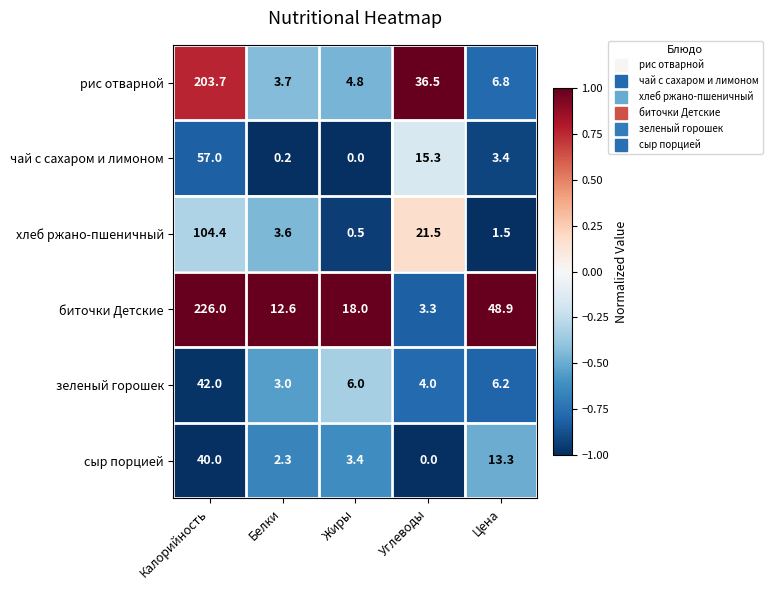

True or false: сыр порцией has a value of 22.7 at Цена.

False